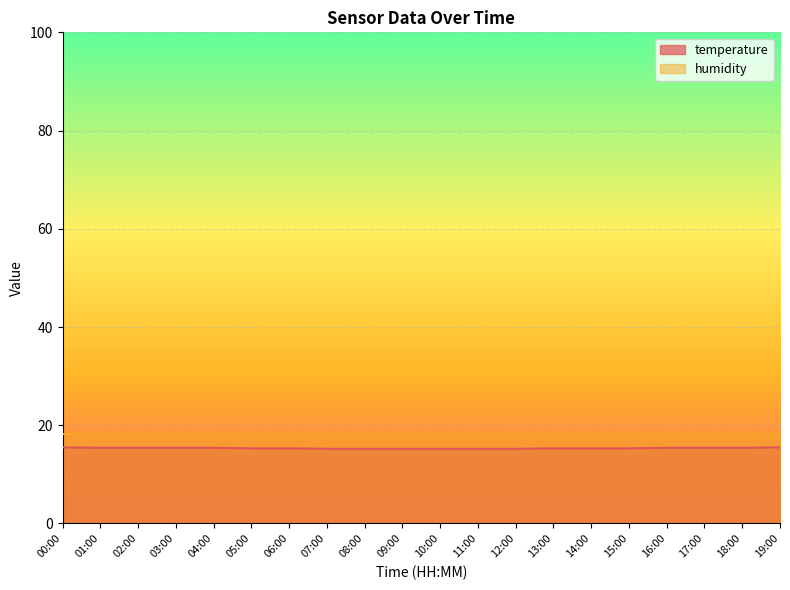

Which label corresponds to the smallest value in the chart?

07:00